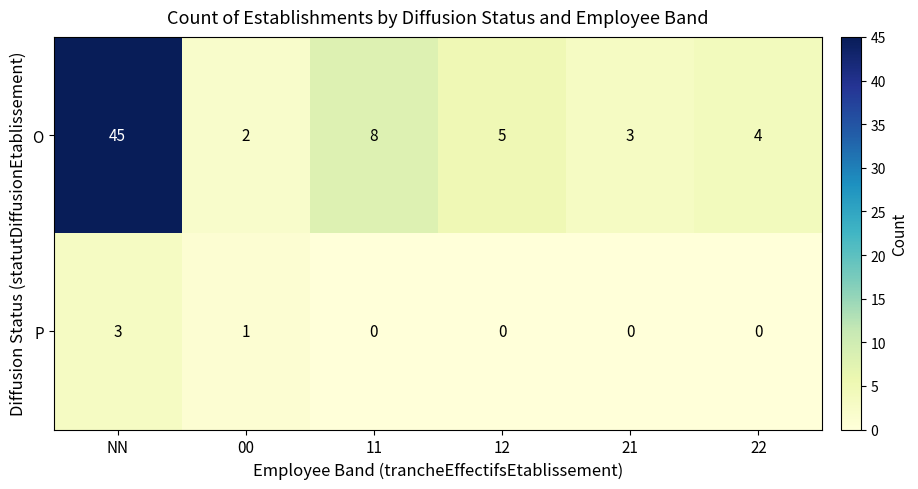

Which series changed the most between 12 and 22?

O